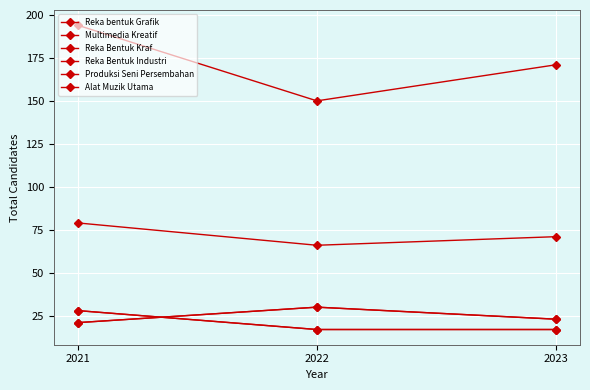

Which series has the largest total across all categories?

Produksi Seni Persembahan